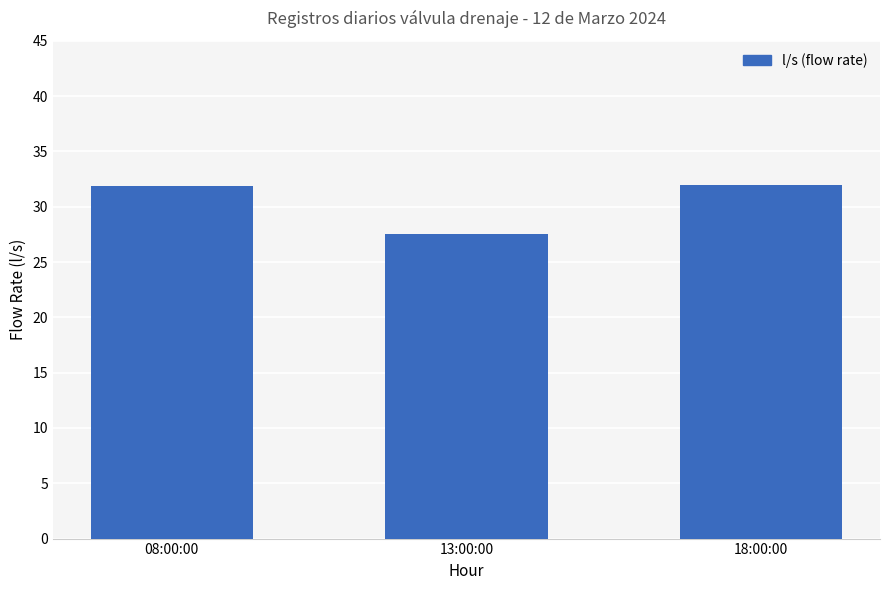

What is the difference between the maximum and minimum values?

4.4